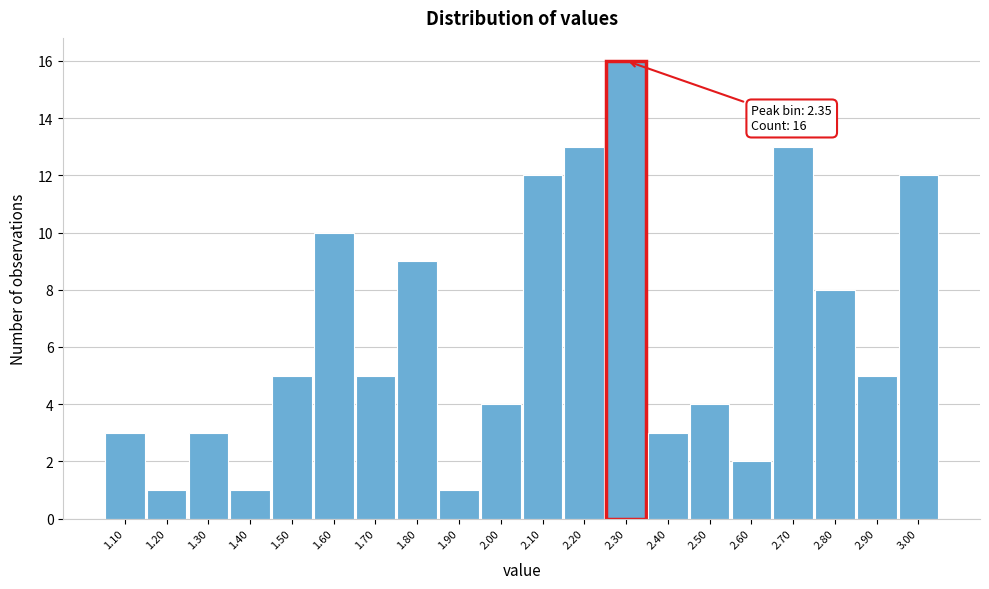

Reading right to left, what are all the values shown in this chart?

12	5	8	13	2	4	3	16	13	12	4	1	9	5	10	5	1	3	1	3